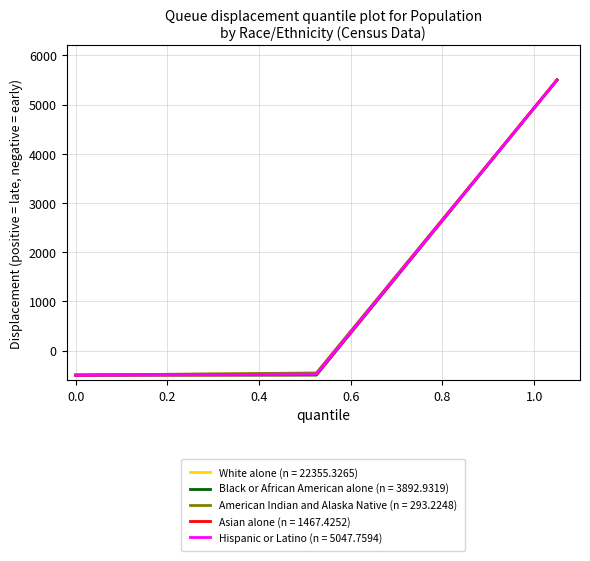

What are all the series names shown in the legend?

White alone (n = 22355.3265), Black or African American alone (n = 3892.9319), American Indian and Alaska Native (n = 293.2248), Asian alone (n = 1467.4252), Hispanic or Latino (n = 5047.7594)